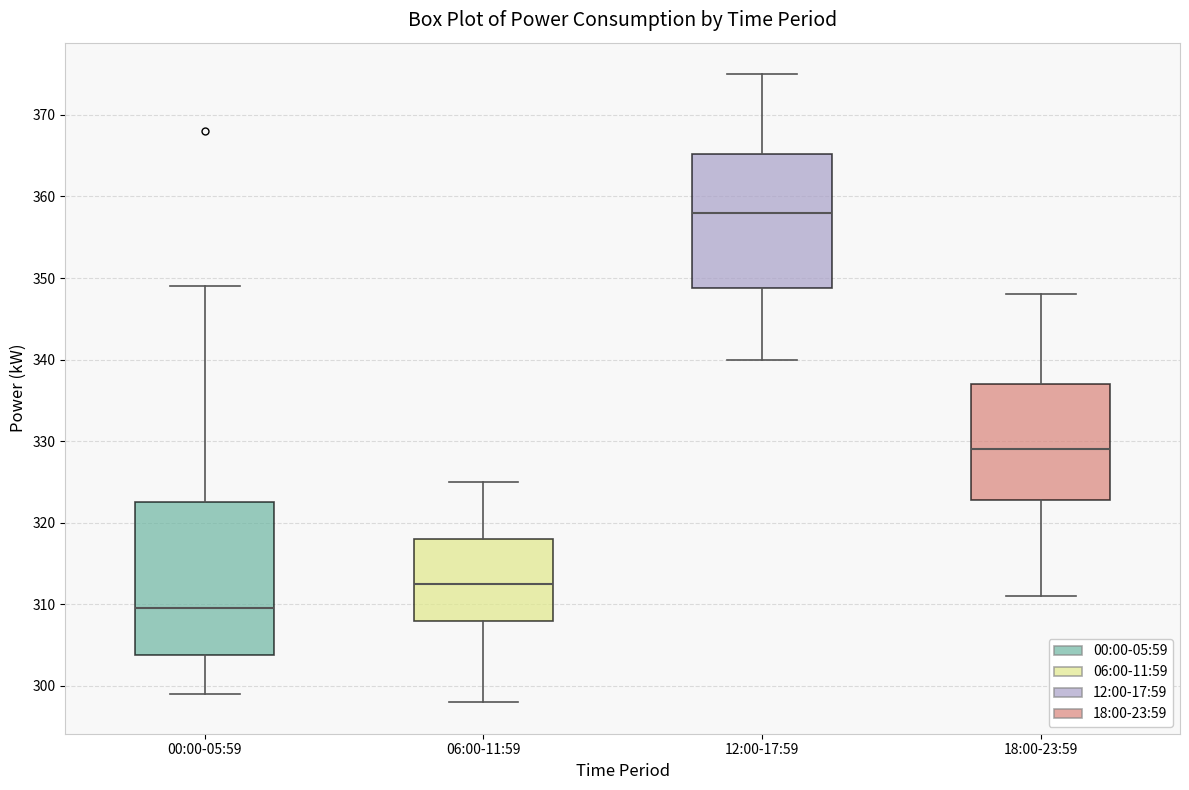

Reading left to right, transcribe this box plot: for each box, give where its median line is, the range the box spans, and where its two whiskers end, as read against the y-axis. The values are not printed on the chart, so give them approximately, as read against the axis.

00:00-05:59: median 310, box 304 to 323, whiskers 299 to 349
06:00-11:59: median 313, box 308 to 318, whiskers 298 to 325
12:00-17:59: median 358, box 349 to 365, whiskers 340 to 375
18:00-23:59: median 329, box 323 to 337, whiskers 311 to 348